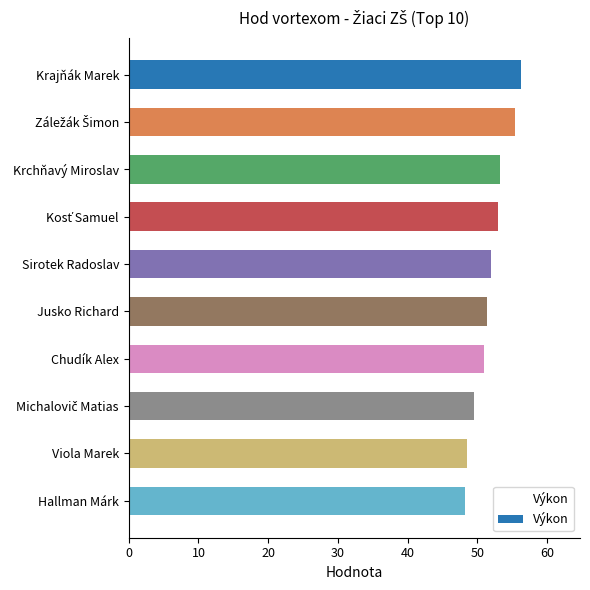

What is the label of the 2nd bar from the bottom?

Viola Marek